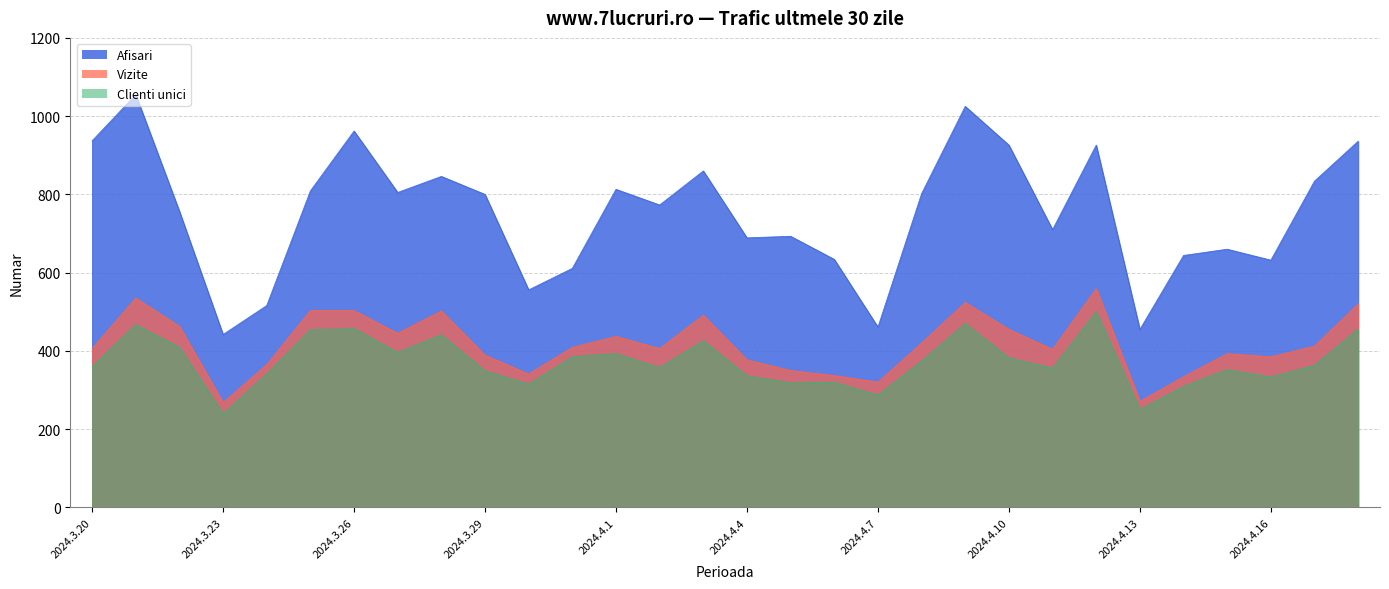

What is the sum of all Afisari values?

22569